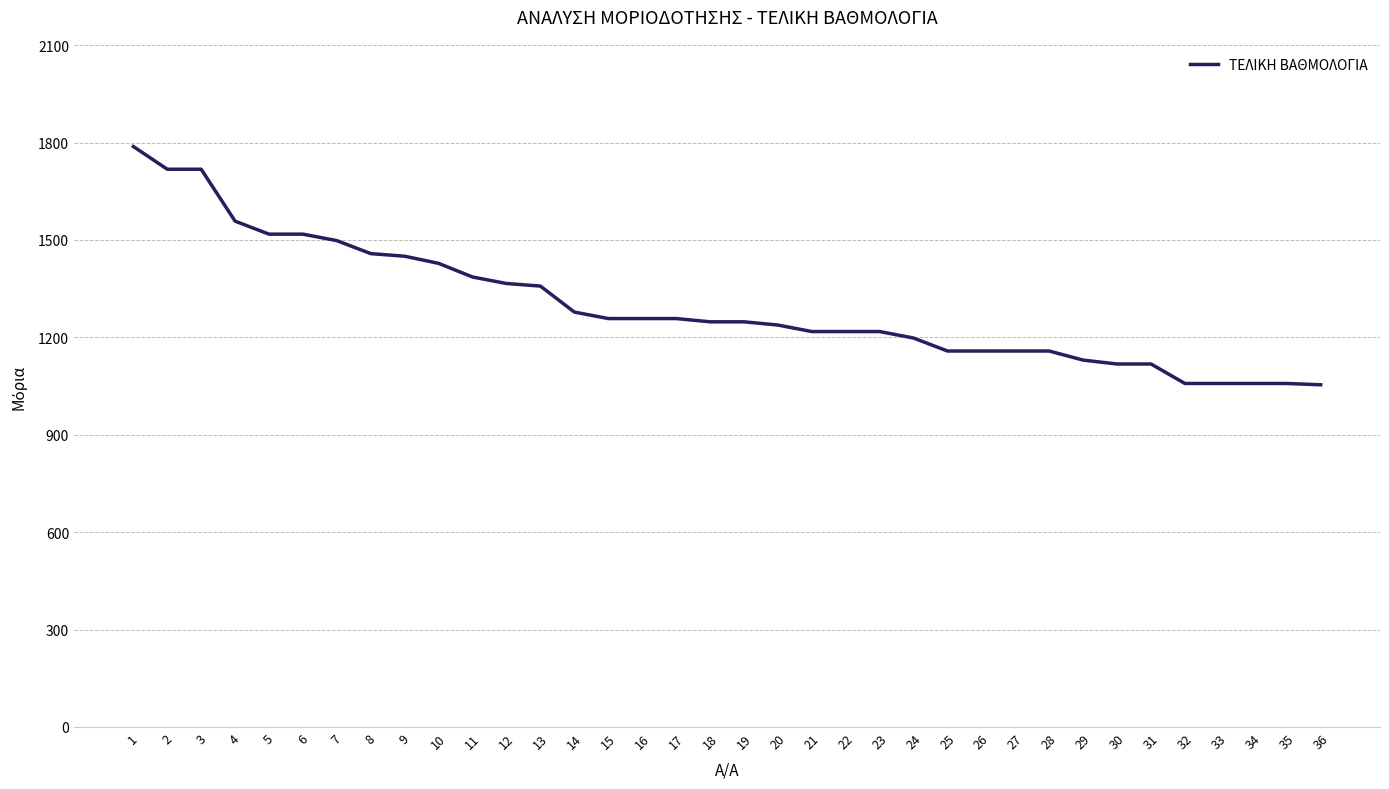

The value at 10 is 1428. True or false?

True